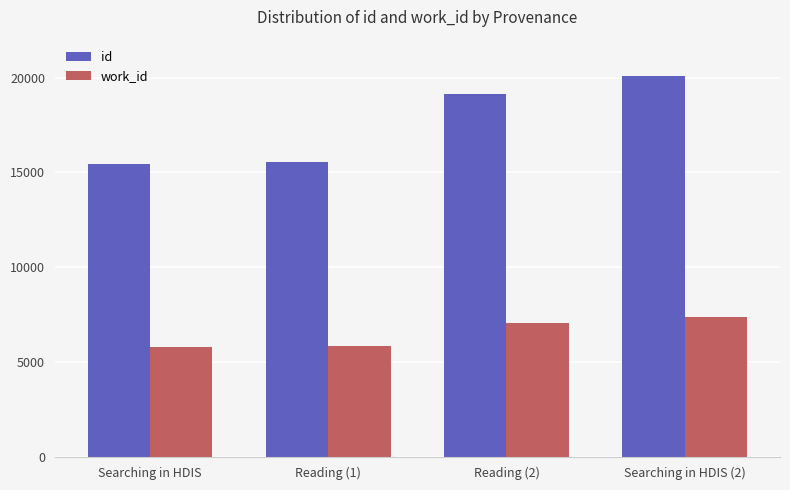

The id series shows 3482 at Searching in HDIS. True or false?

False